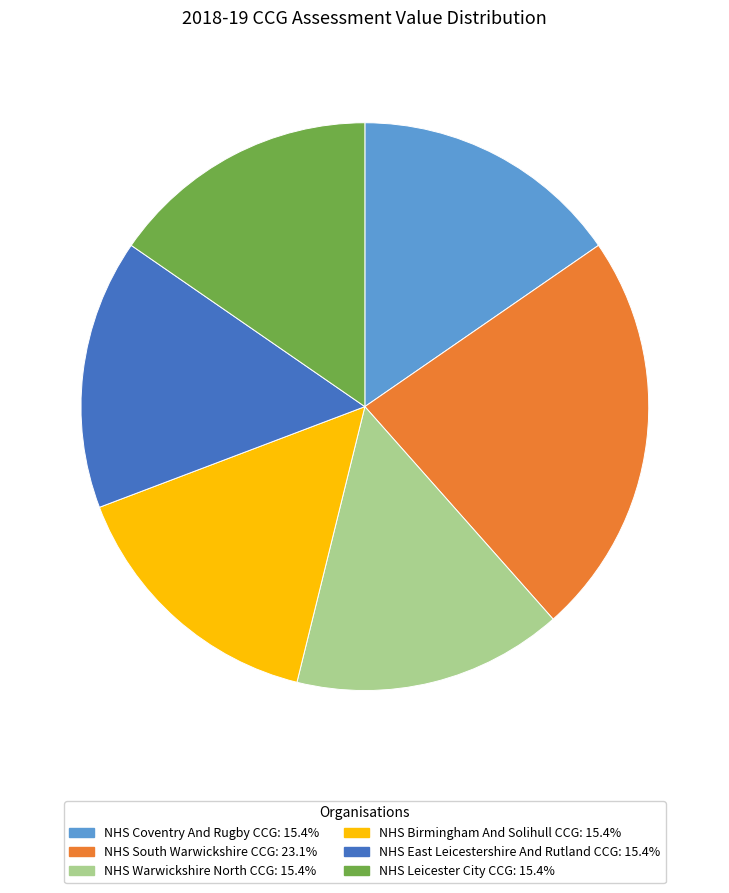

True or false: NHS South Warwickshire CCG accounts for 33% of the total.

False